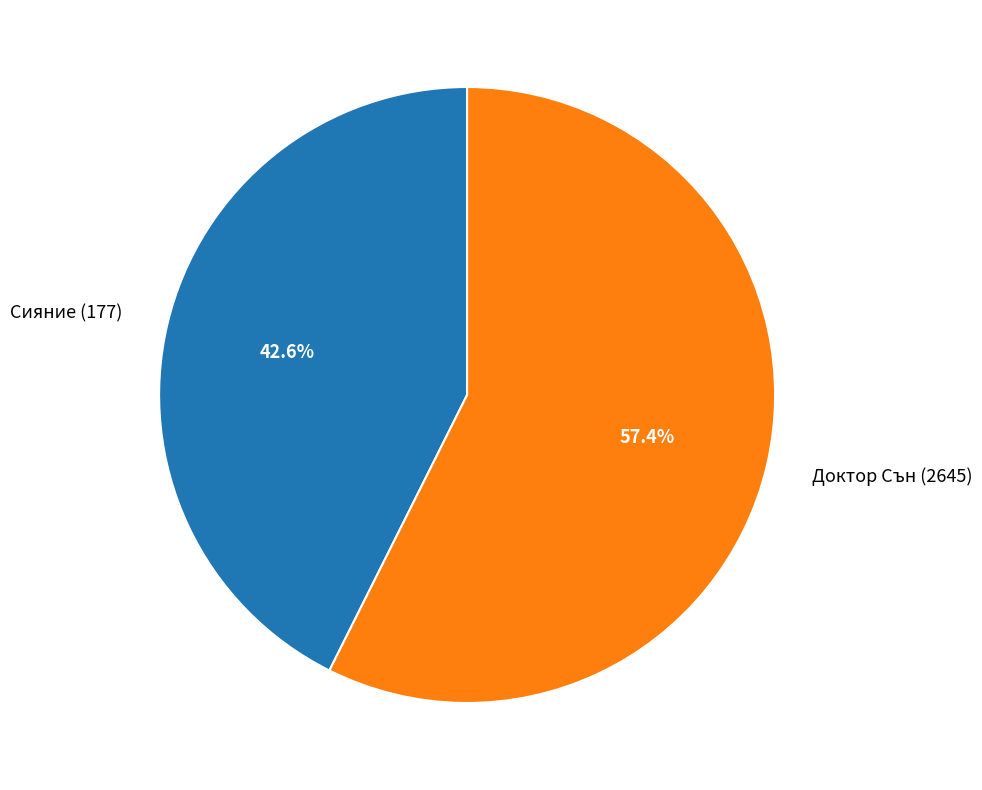

Do Доктор Сън (2645) and Сияние (177) together represent more than half of the pie?

Yes